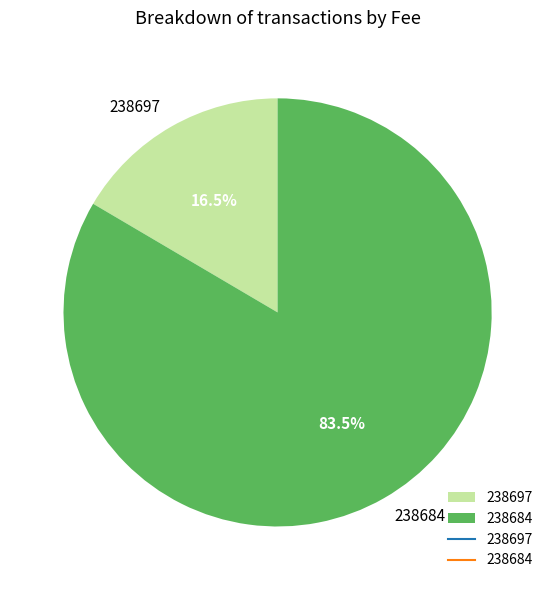

Rank the categories by value from highest to lowest.

238684, 238697